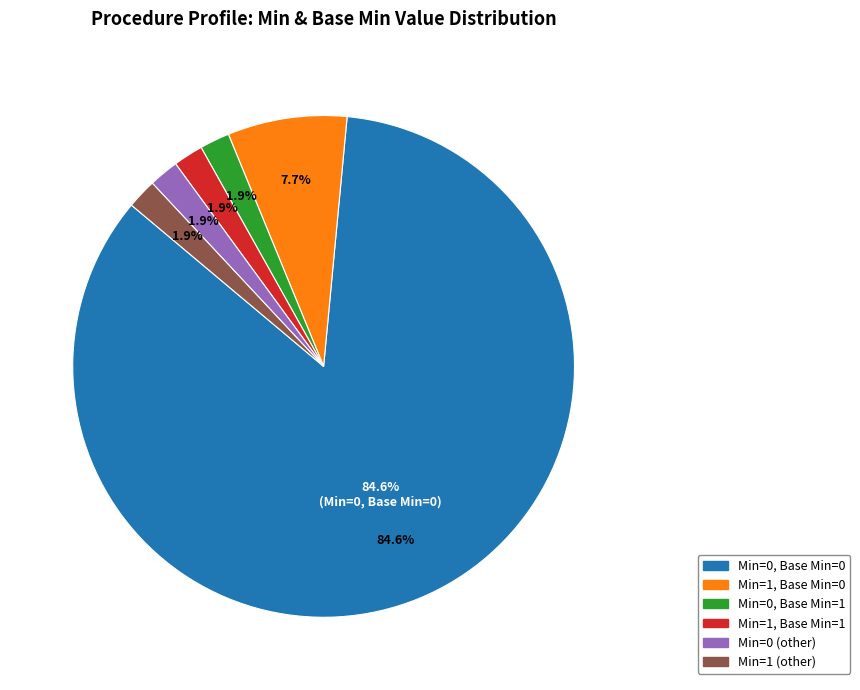

How many slices are in this pie chart?

6